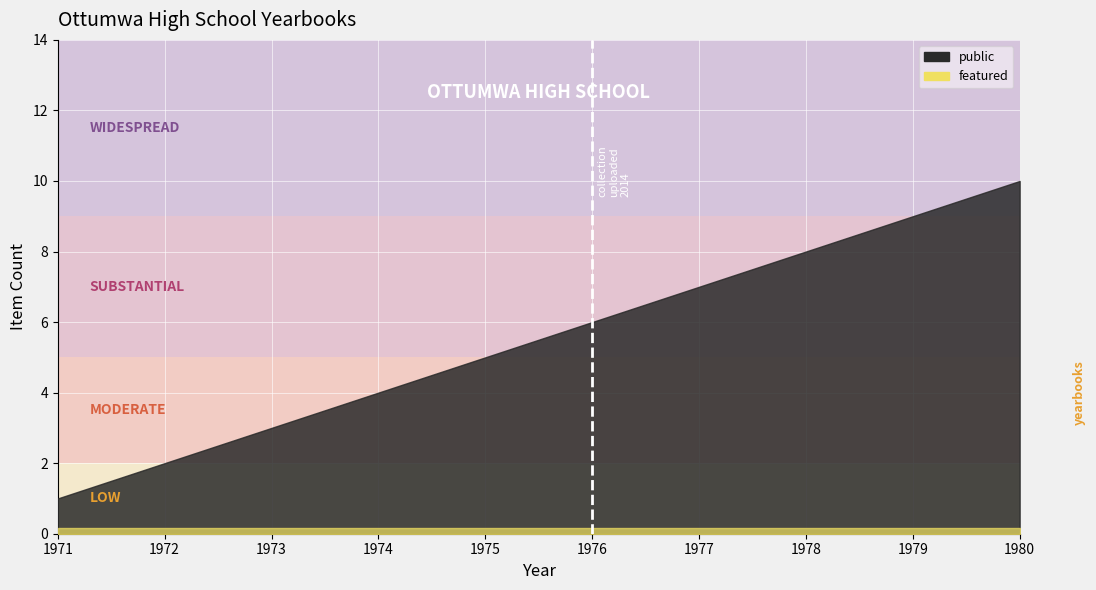

True or false: featured and public intersect in this chart.

False